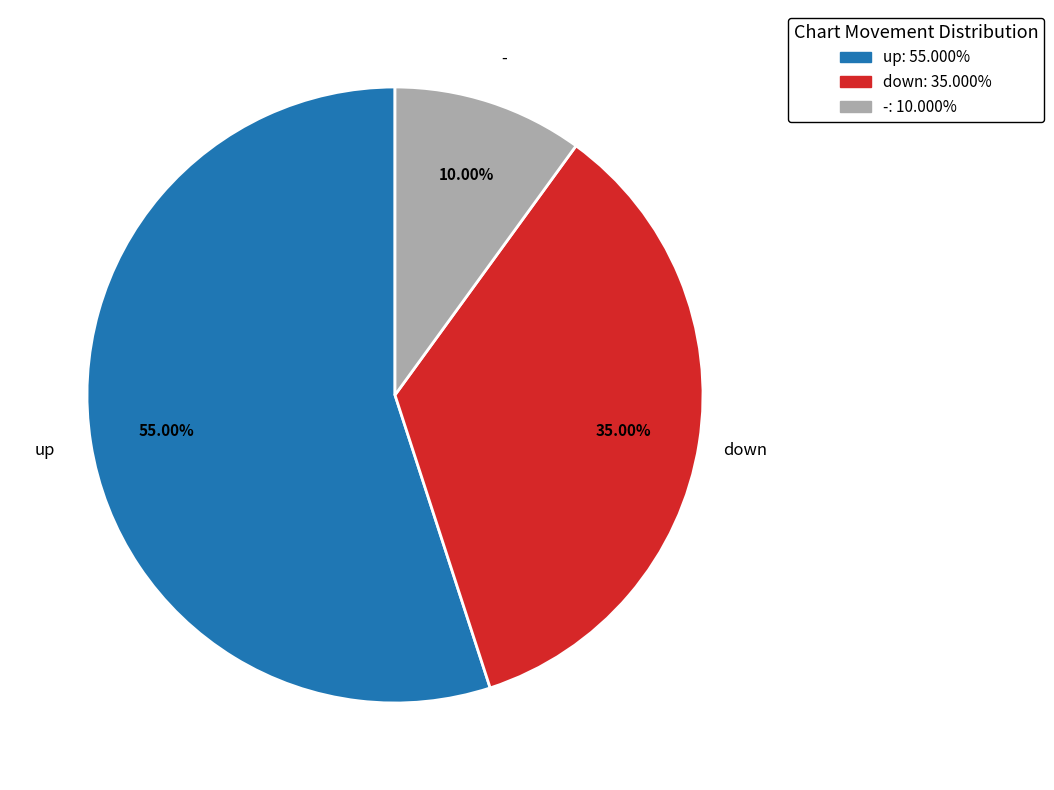

Is there a majority slice in this chart?

Yes